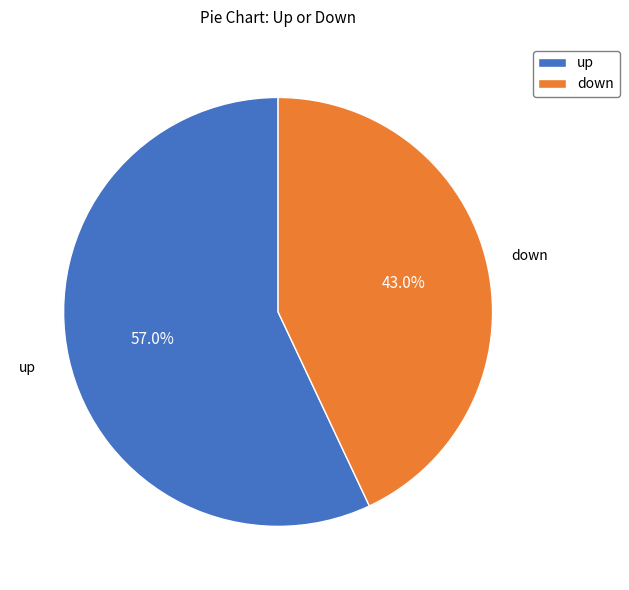

Which category accounts for the majority?

up